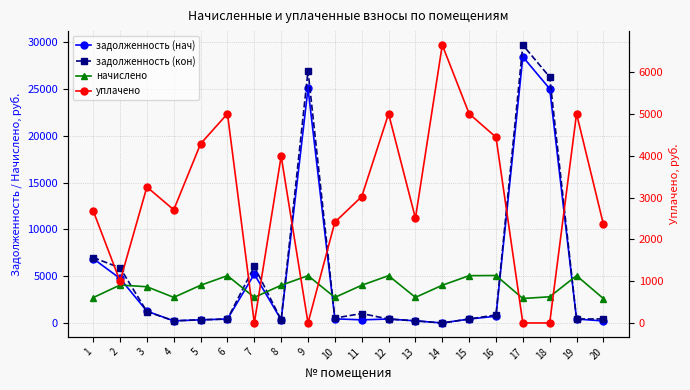

At which label is уплачено closest to 3327?

3